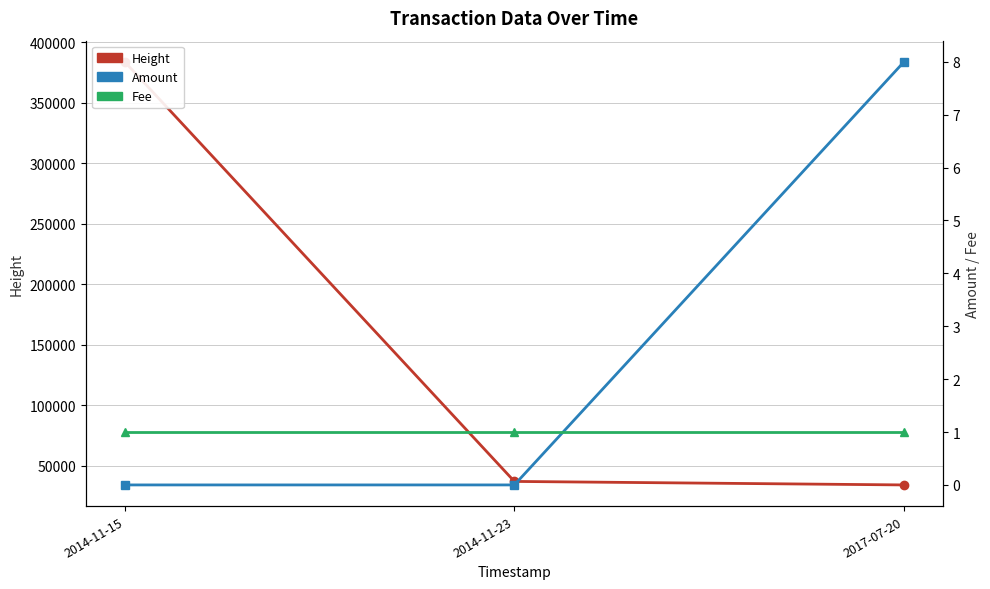

What is the difference between the maximum and minimum values in the Height series?

349582